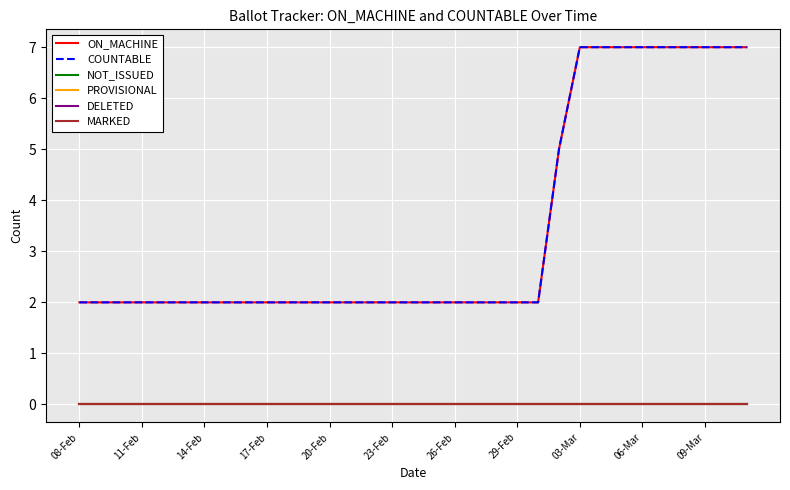

At how many categories does at least one series exceed 3?

10